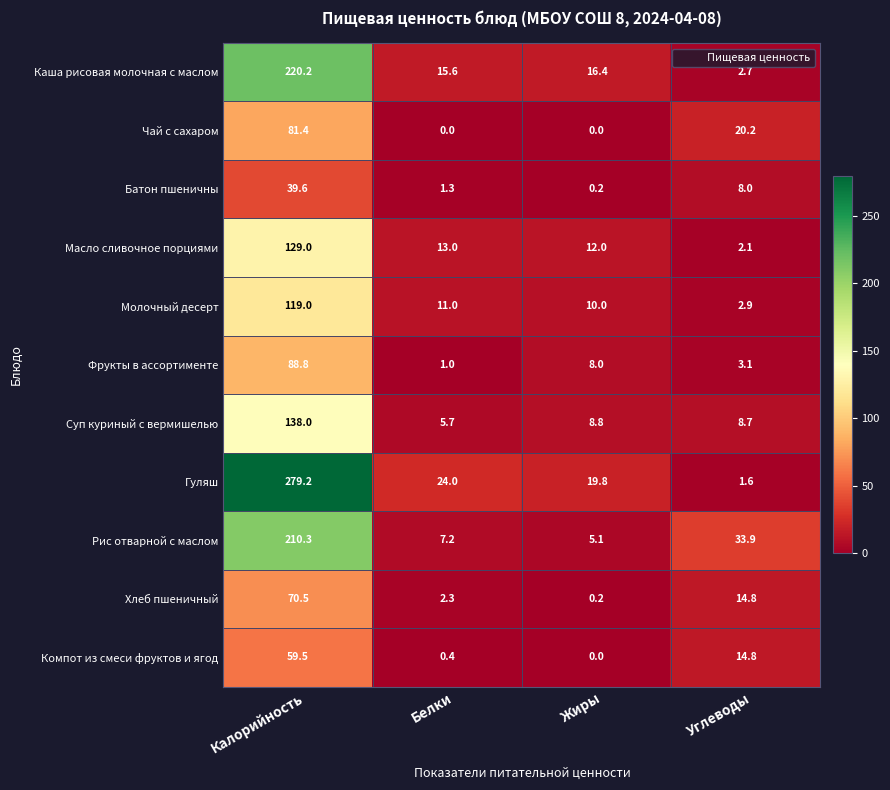

At Белки, list the series in order from smallest to largest.

Чай с сахаром, Компот из смеси фруктов и ягод, Фрукты в ассортименте, Батон пшеничны, Хлеб пшеничный, Суп куриный с вермишелью, Рис отварной с маслом, Молочный десерт, Масло сливочное порциями, Каша рисовая молочная с маслом, Гуляш